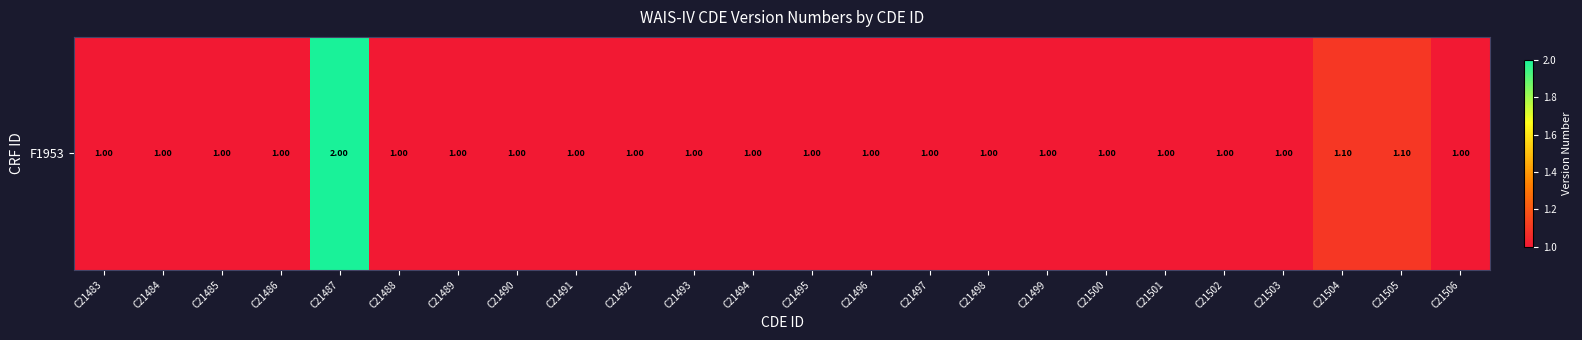

The value at C21487 is 2.0. True or false?

True